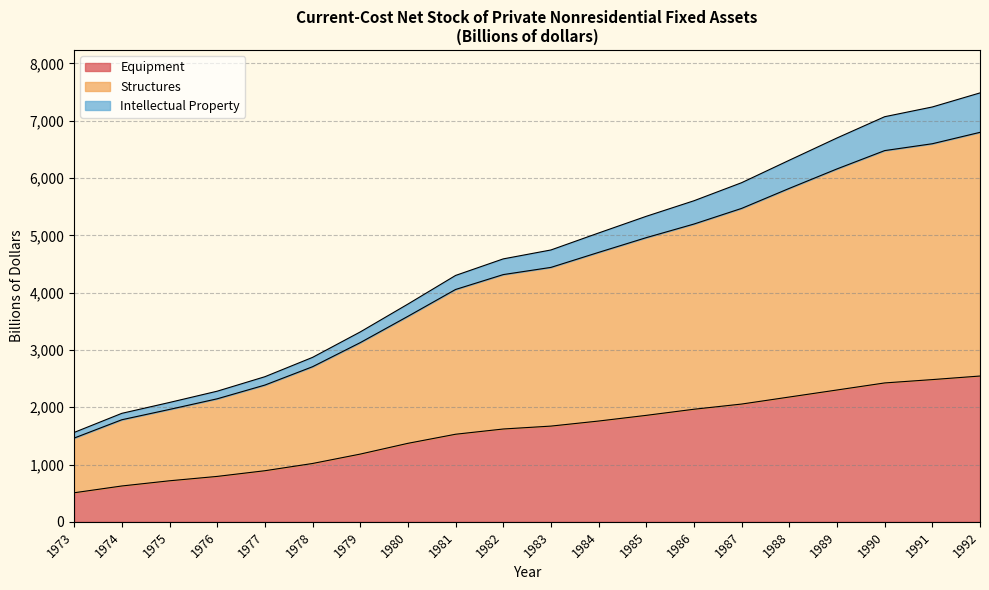

What is the difference between the maximum and minimum values in the Equipment series?

2037.3